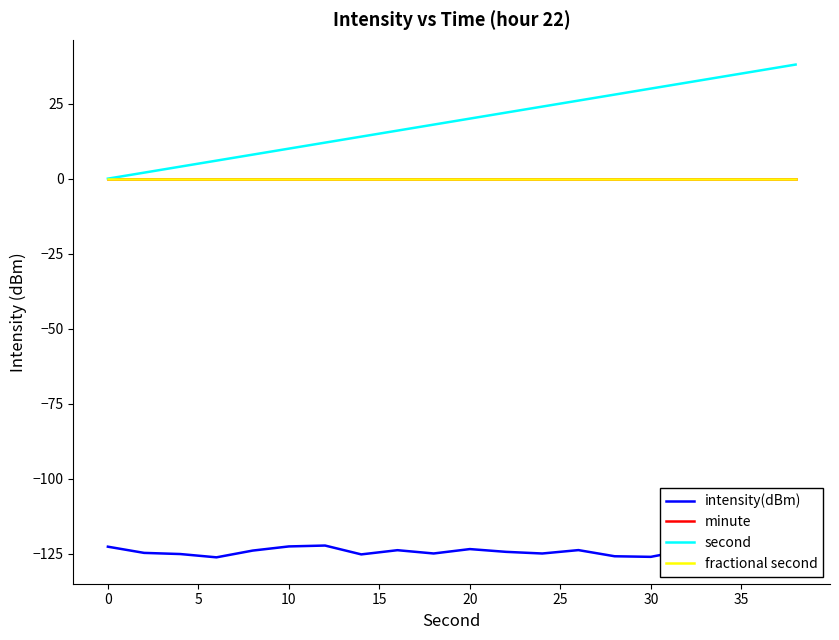

The value of fractional second at 10 is 0.0. True or false?

True